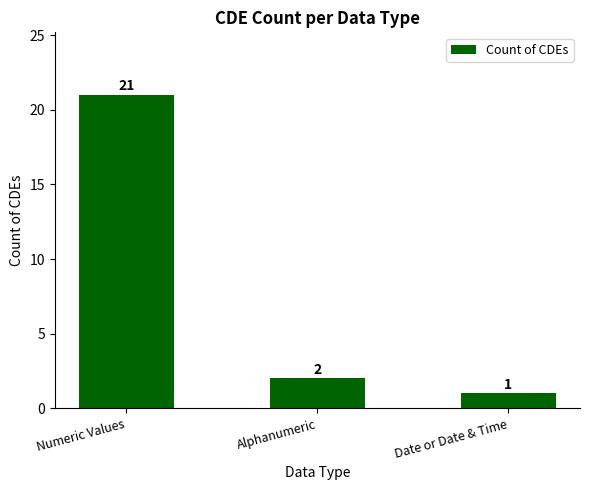

What is the sum of all values?

24